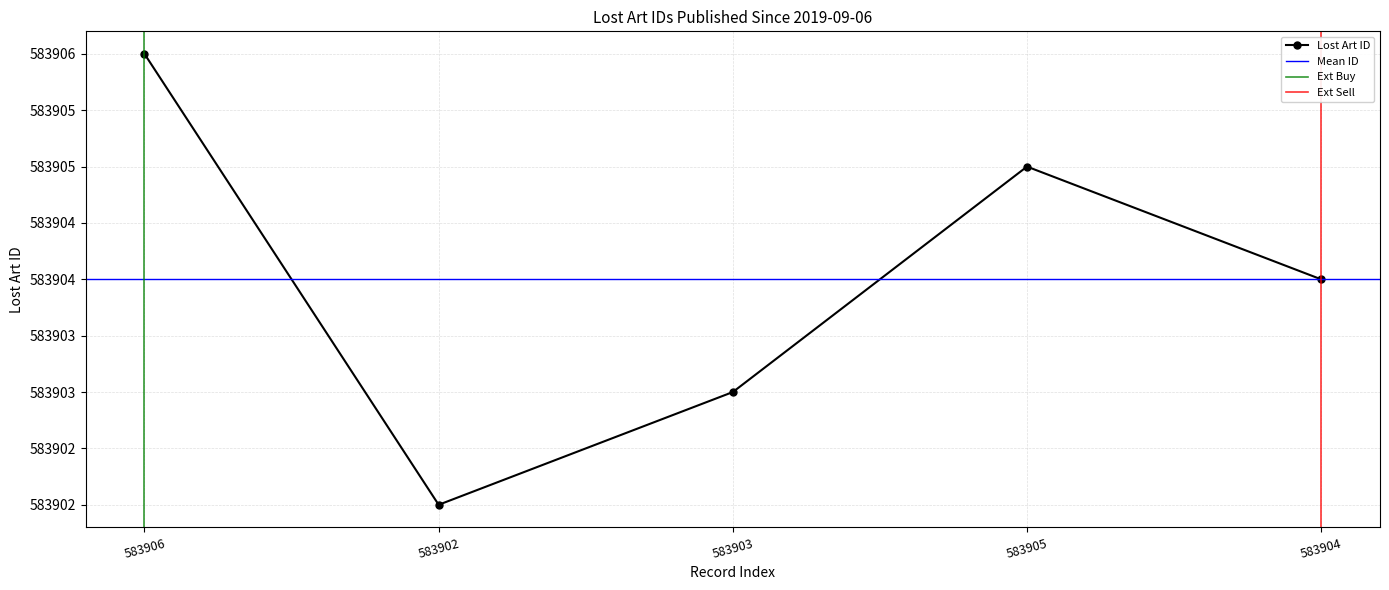

Is it true that the value at 583905 is 250050?

False